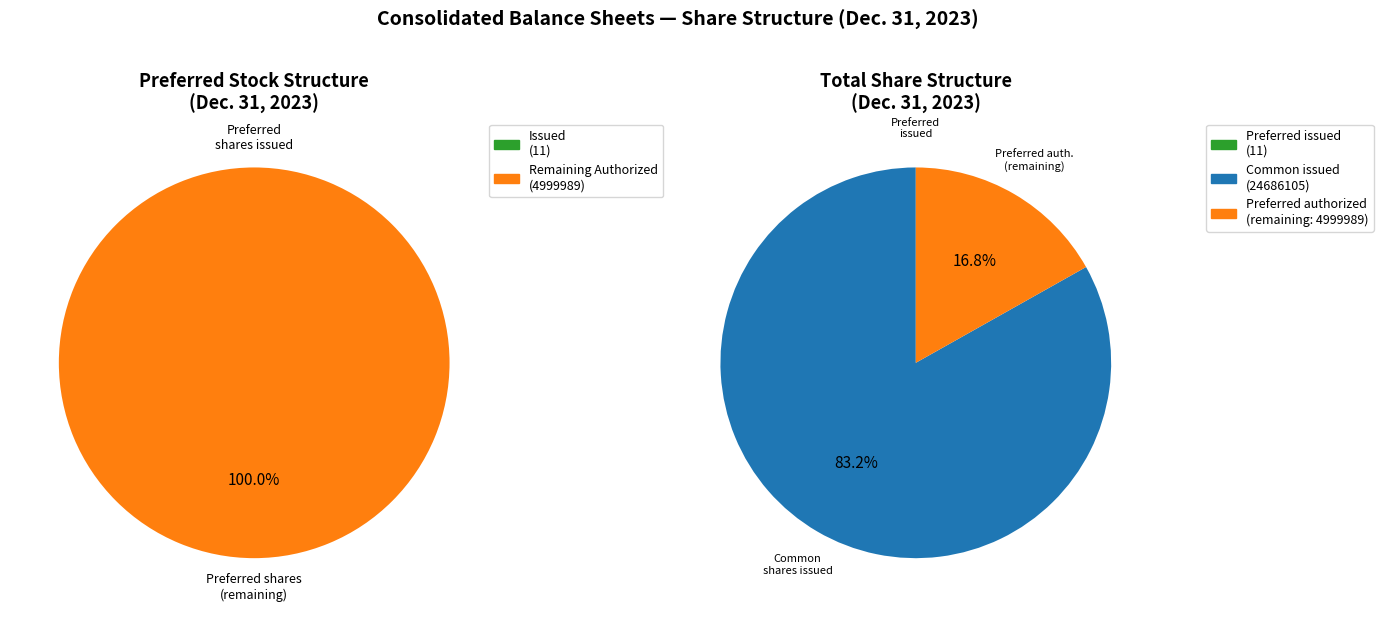

Count the number of slices in the pie.

3